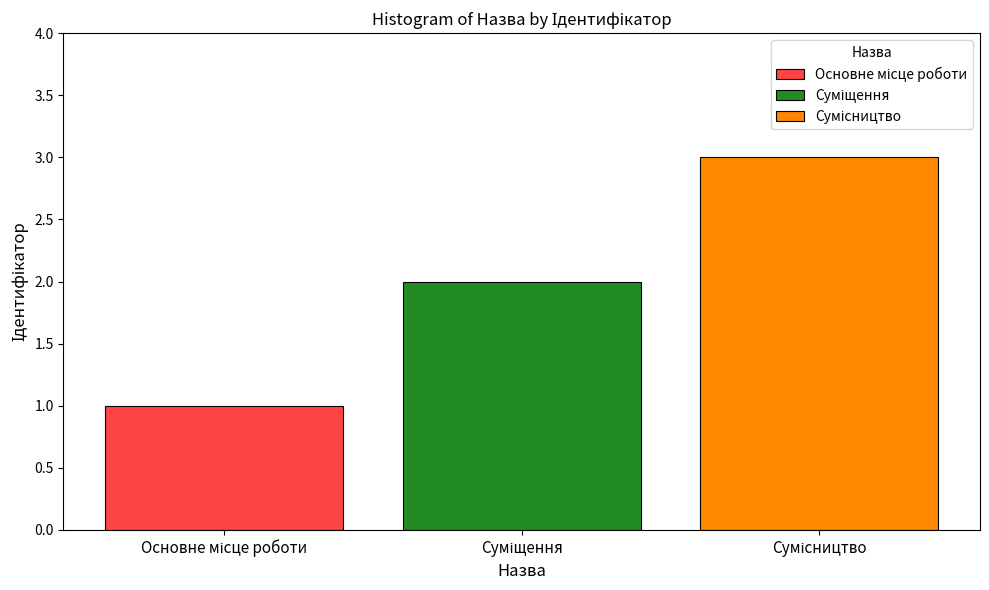

What is the greatest value displayed?

3